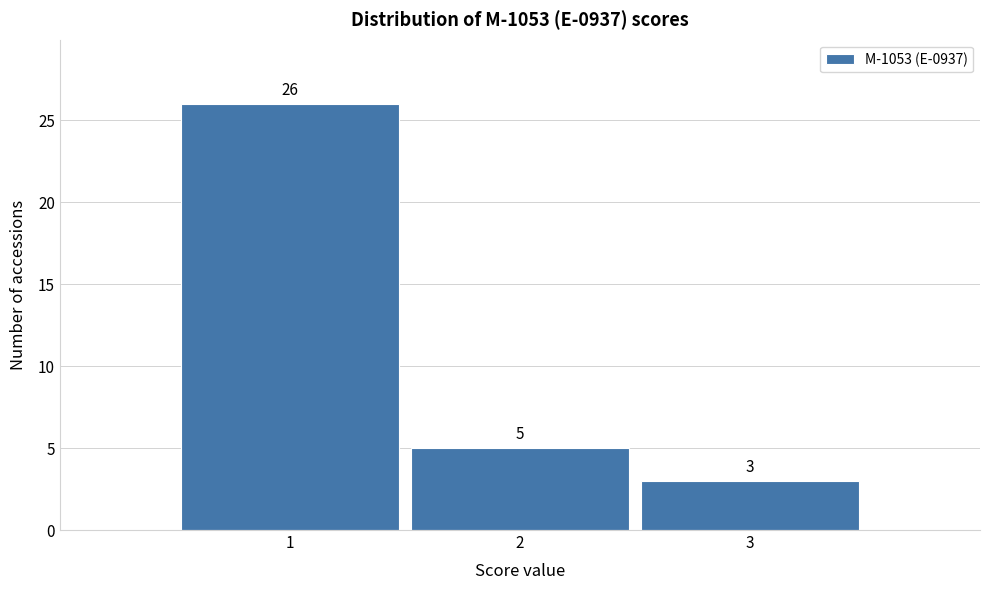

Which range on the x-axis has the tallest bar?

0.5 to 1.5